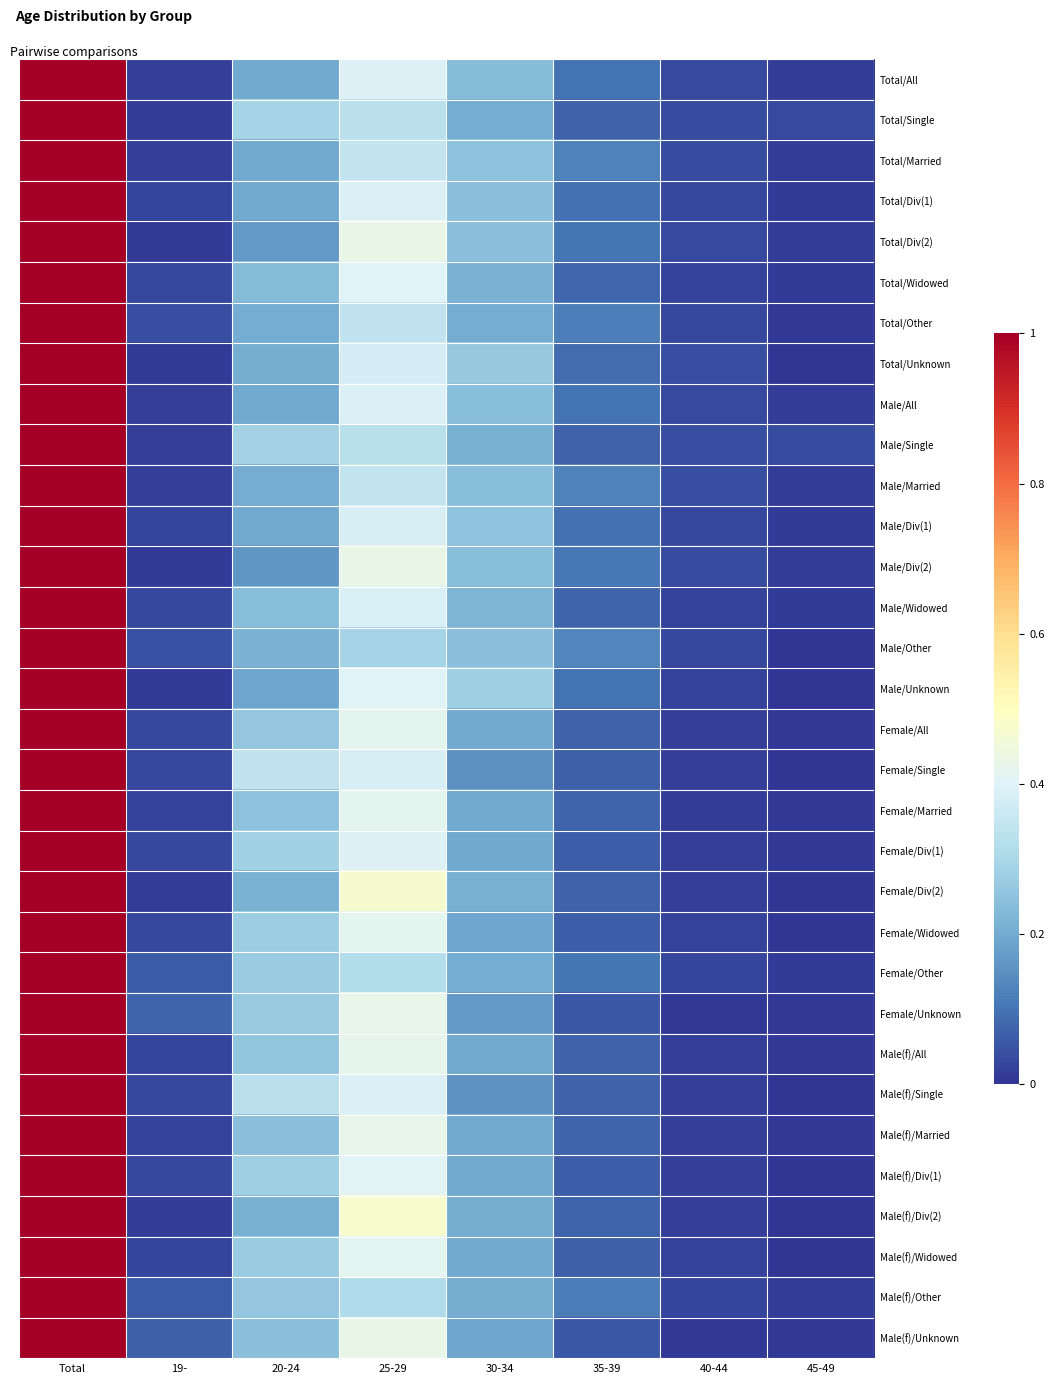

Which series changed the most between 20-24 and 35-39?

Female/Single